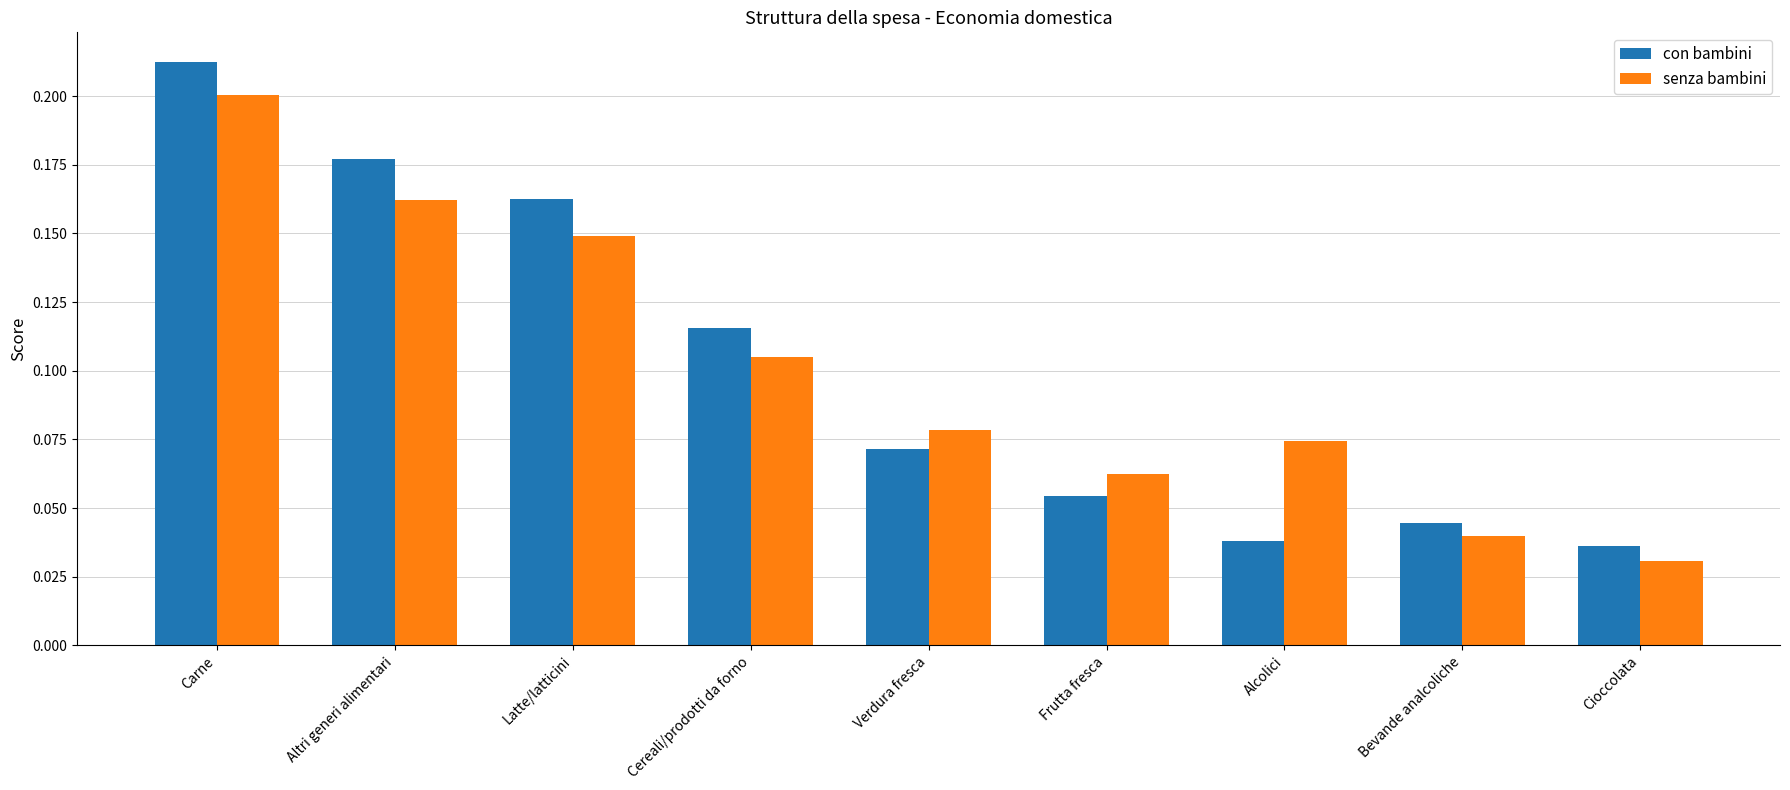

What is the total value across all series at Carne?

0.4